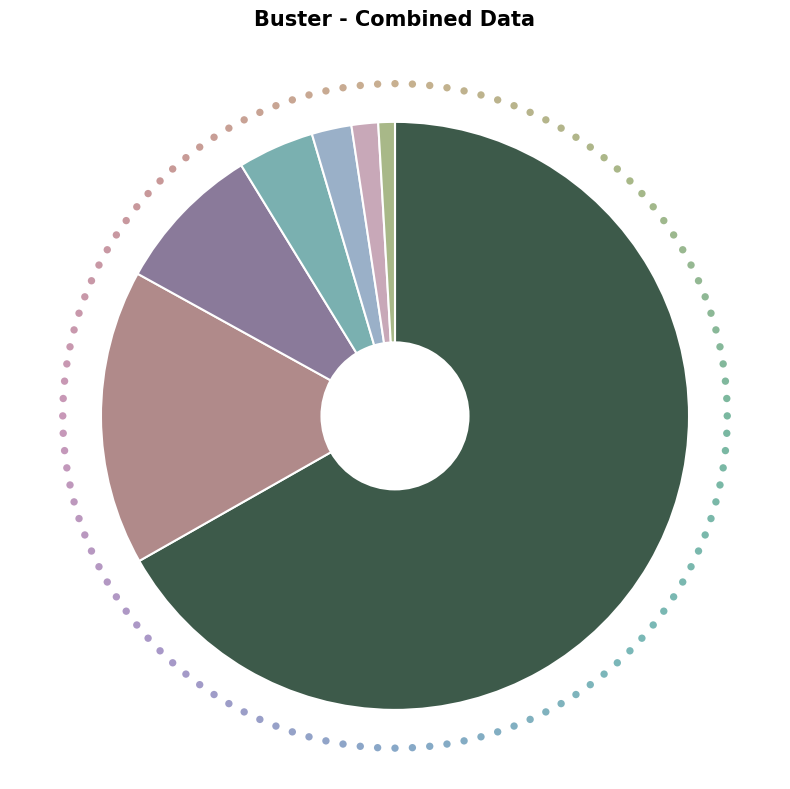

Combined, do Other and For Submission of Bill account for over 50%?

No